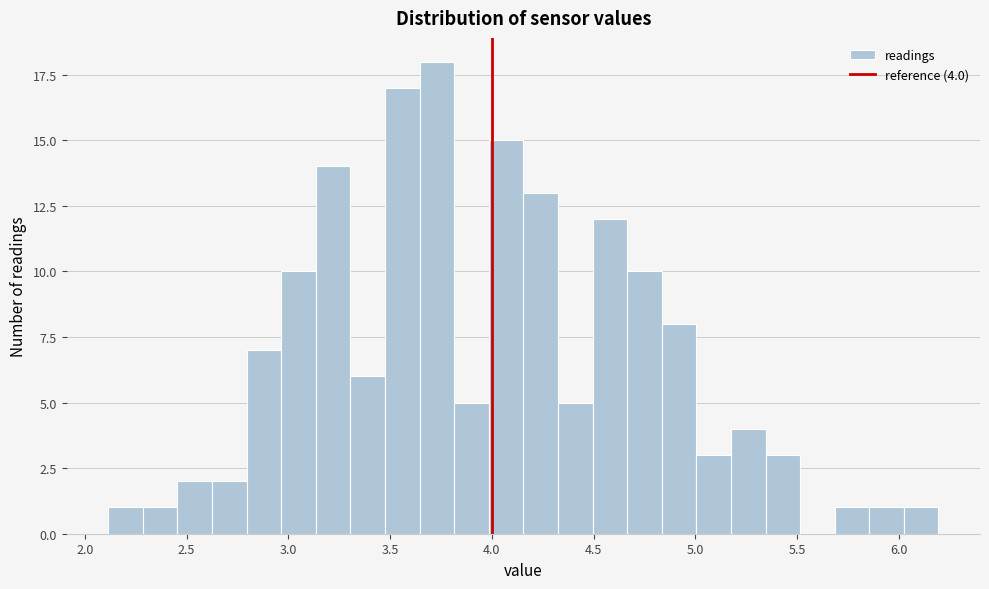

Read against the x-axis, roughly where is the centre of the tallest bar?

3.75